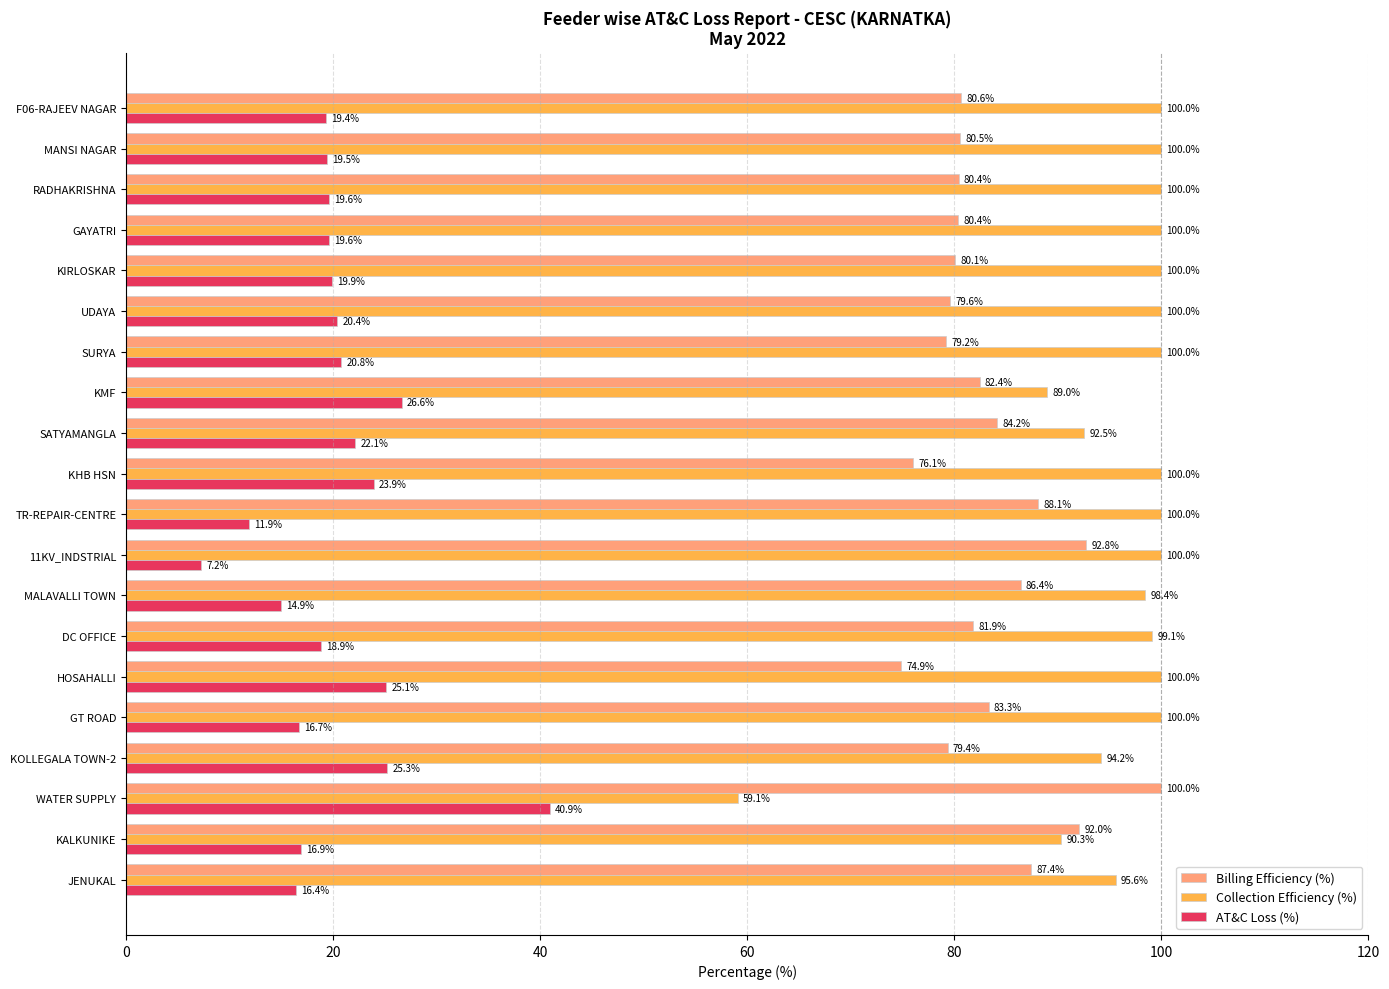

What is the highest value of the Collection Efficiency (%) series?

100.0